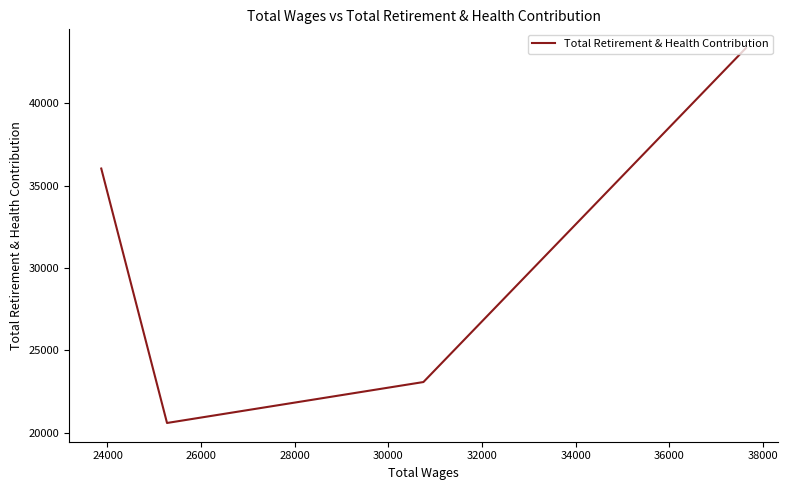

Is it true that the value at 24000 is 4619?

False